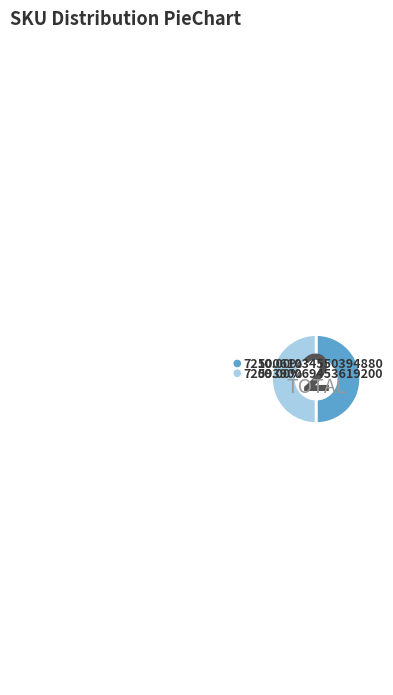

Which category accounts for the majority?

7210061034550394880